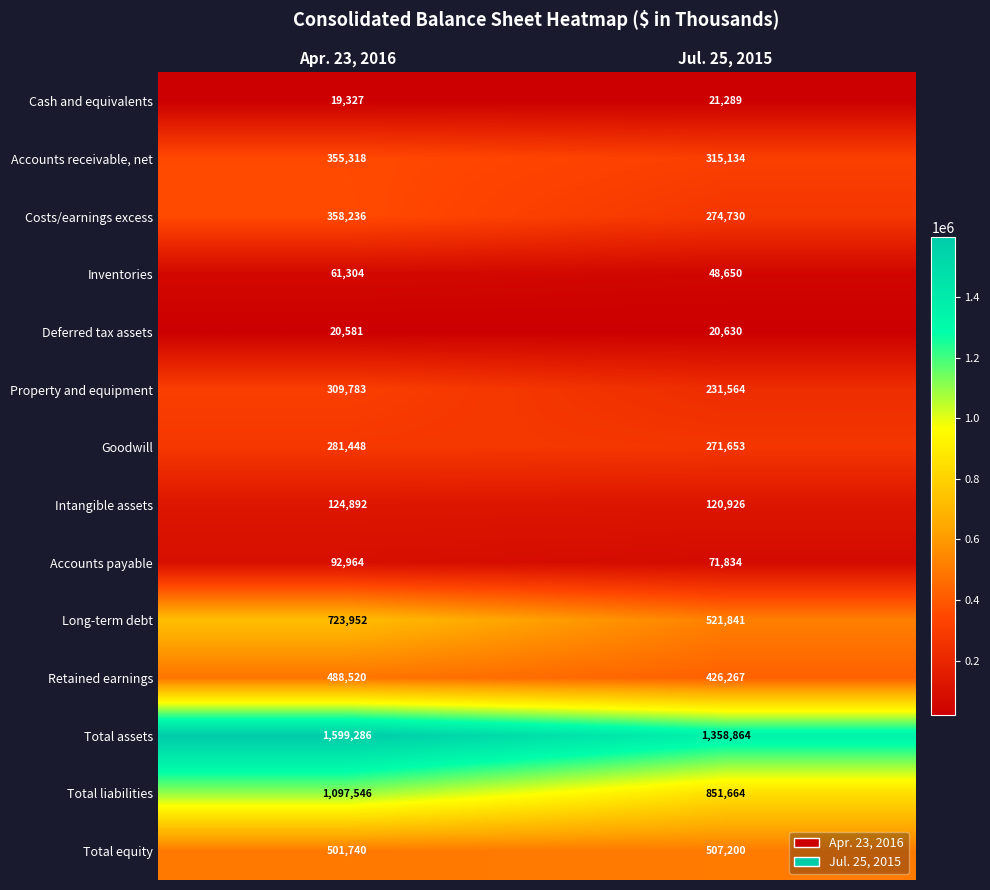

The value of Accounts payable at Apr. 23, 2016 is 92964. True or false?

True